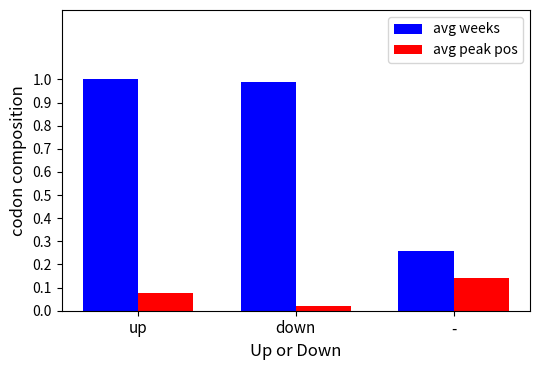

The avg weeks series shows 0.6 at up. True or false?

False